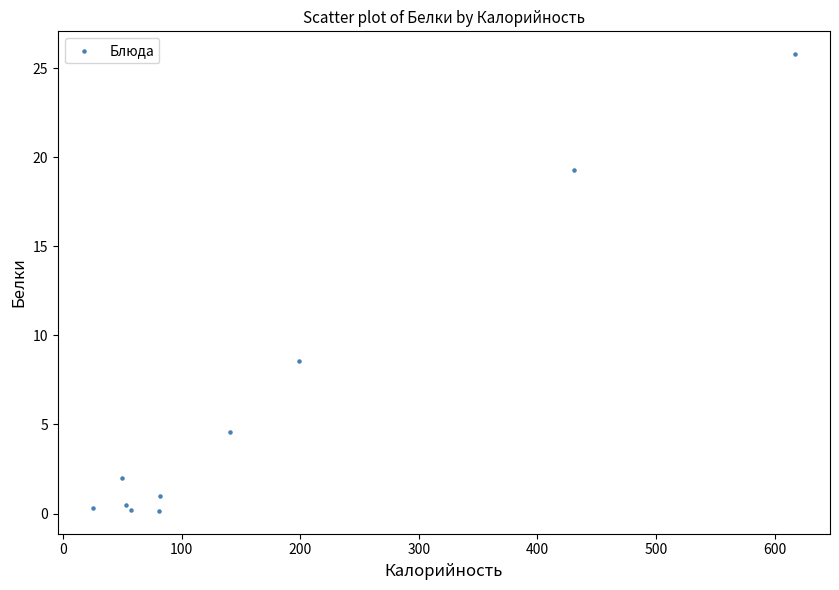

What is the range of X values (max minus min)?

591.8